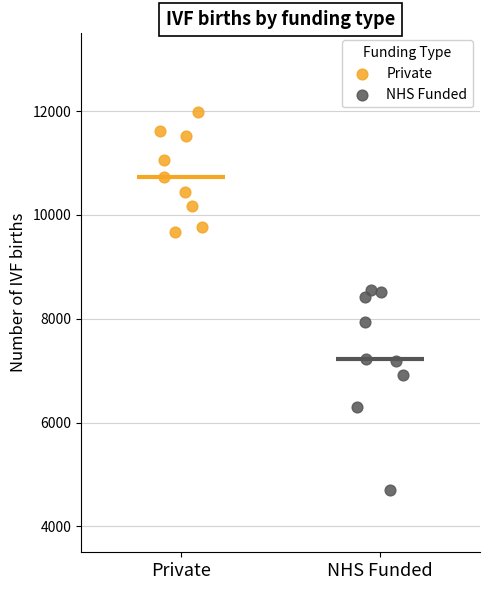

What are all the series names shown in the legend?

Private, NHS Funded